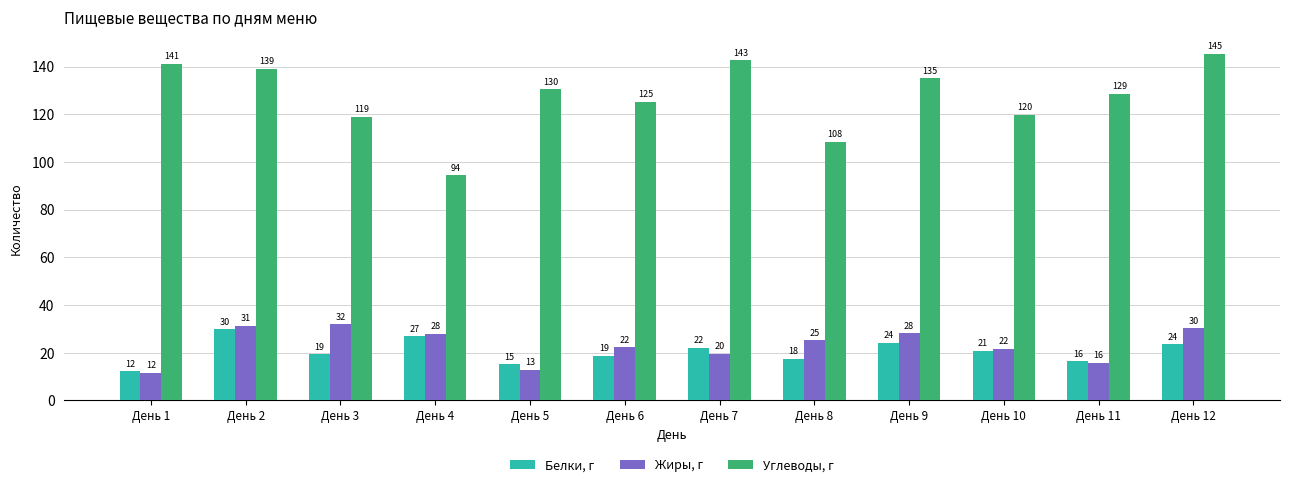

What is the value of the Углеводы, г bar at the 1st from the left?

141.1